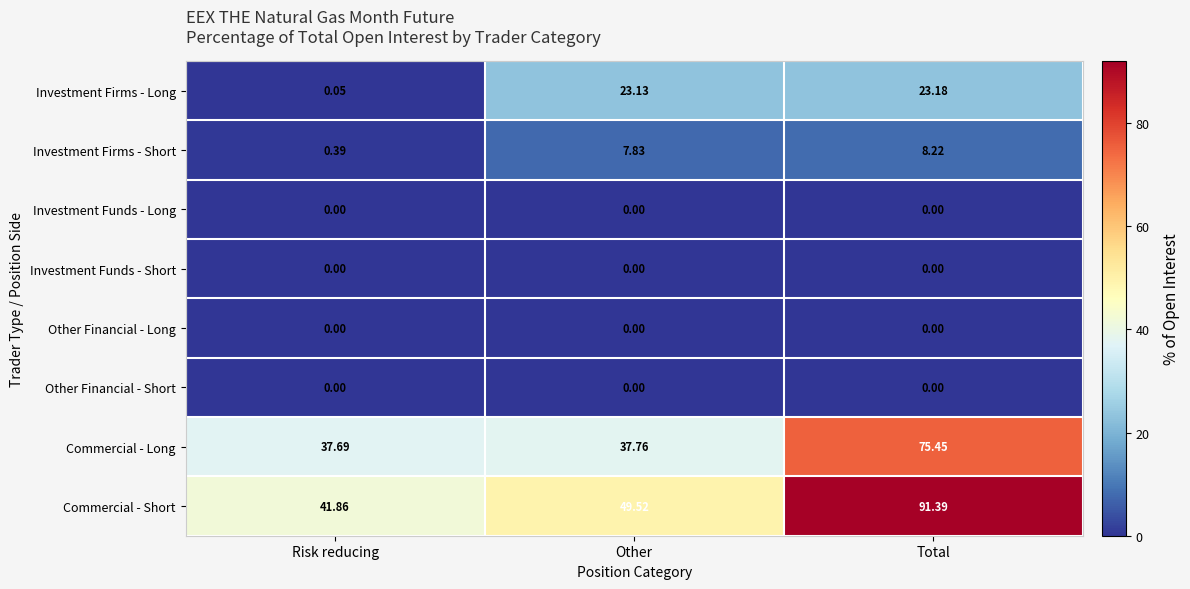

Which category has the highest value in the Investment Firms - Long series?

Total